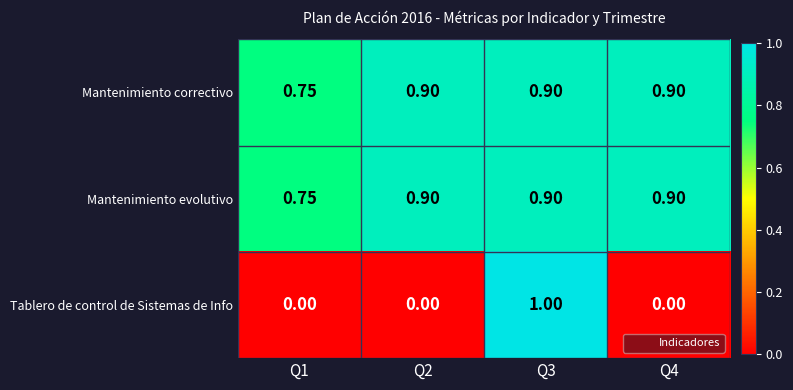

Which category has the lowest value across all series?

Q1